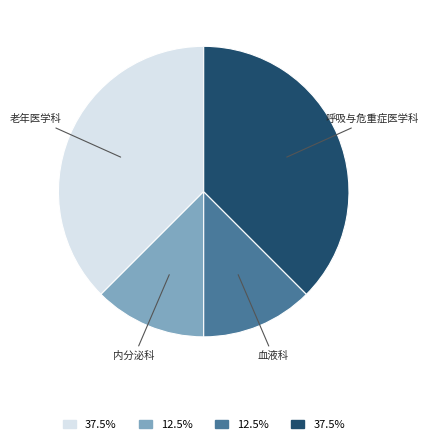

Is the sum of 血液科 and 内分泌科 greater than half?

No